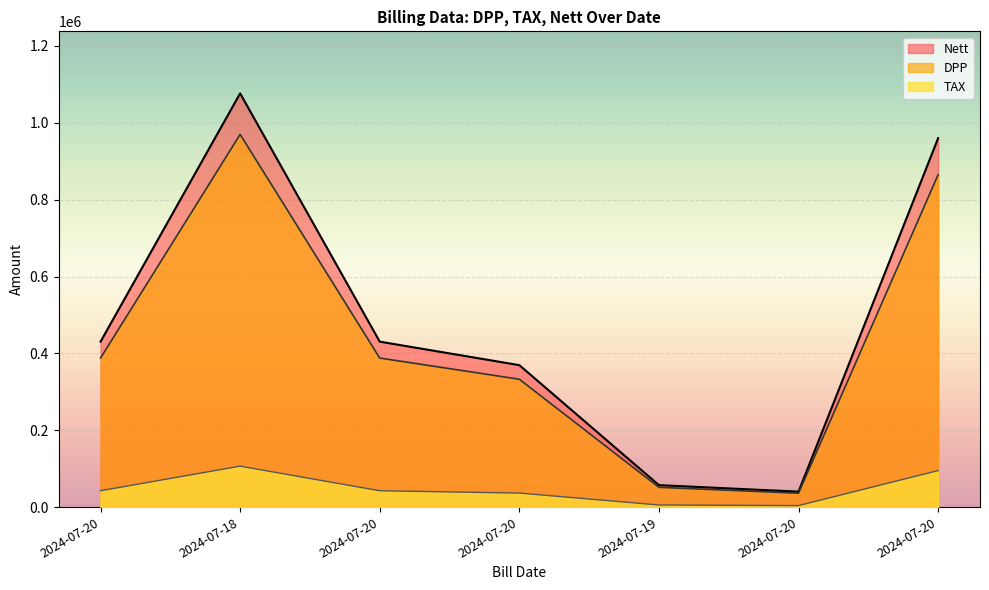

Which has a higher value, 2024-07-20 or 2024-07-18?

2024-07-18